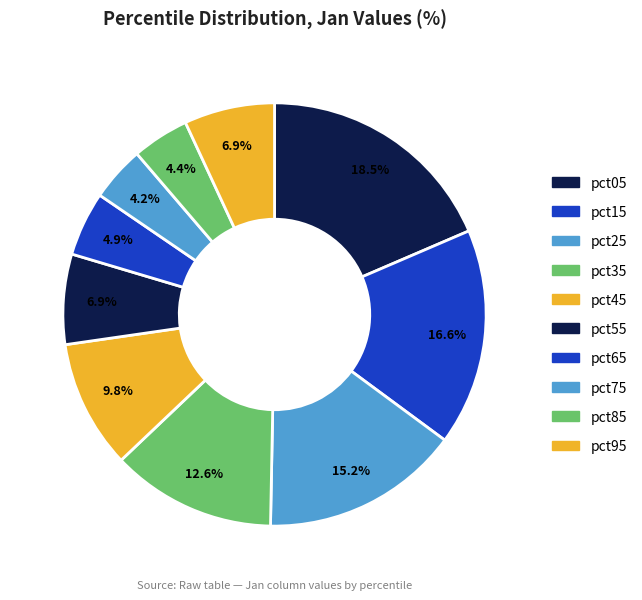

Which category has the biggest portion of the pie?

pct05